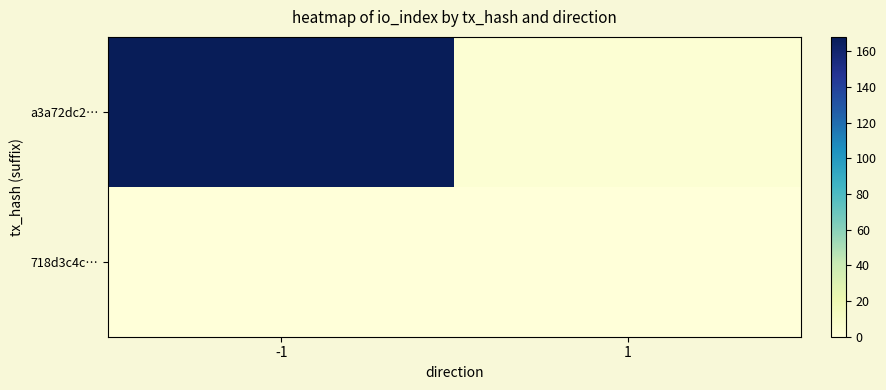

What is the difference between the highest and lowest values at -1?

168